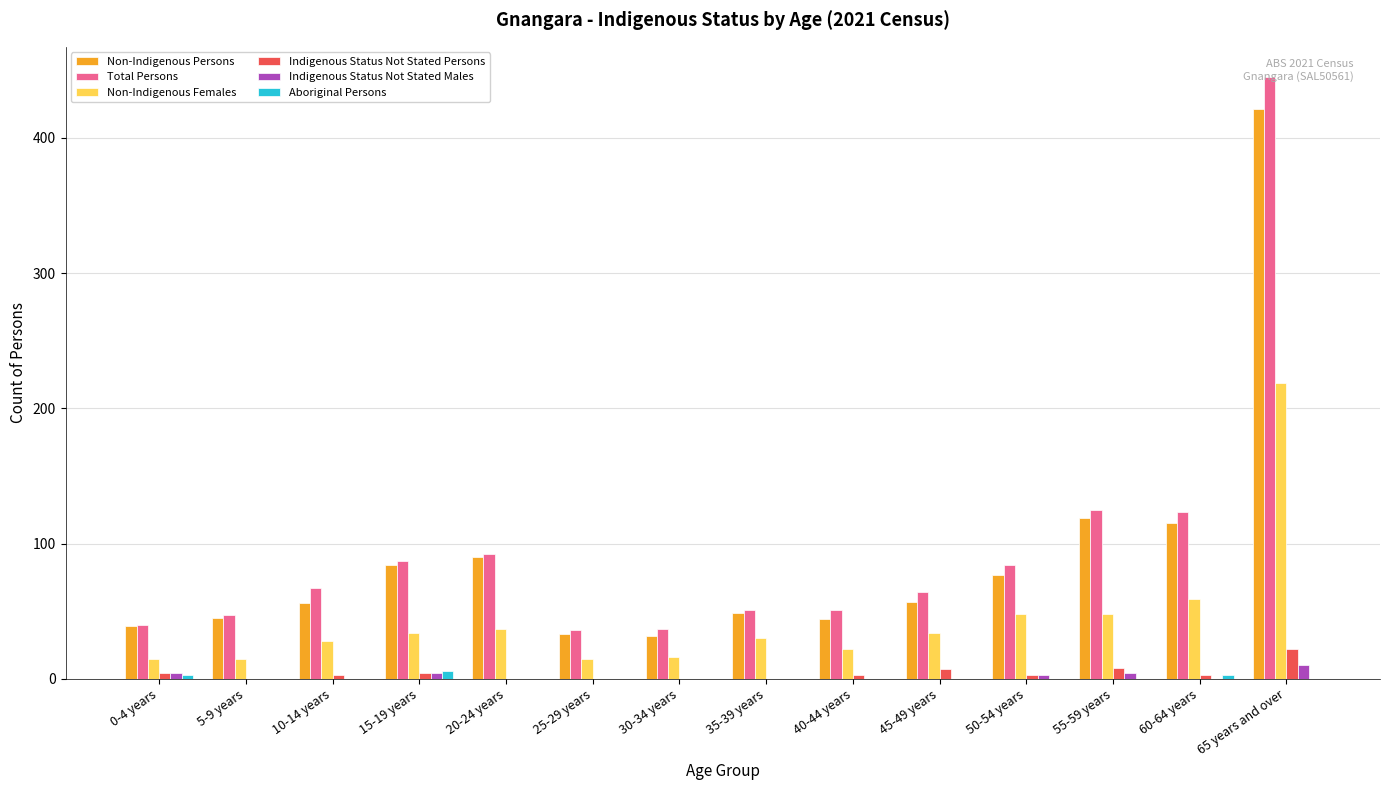

Which series changed the most between 35-39 years and 55-59 years?

Total Persons